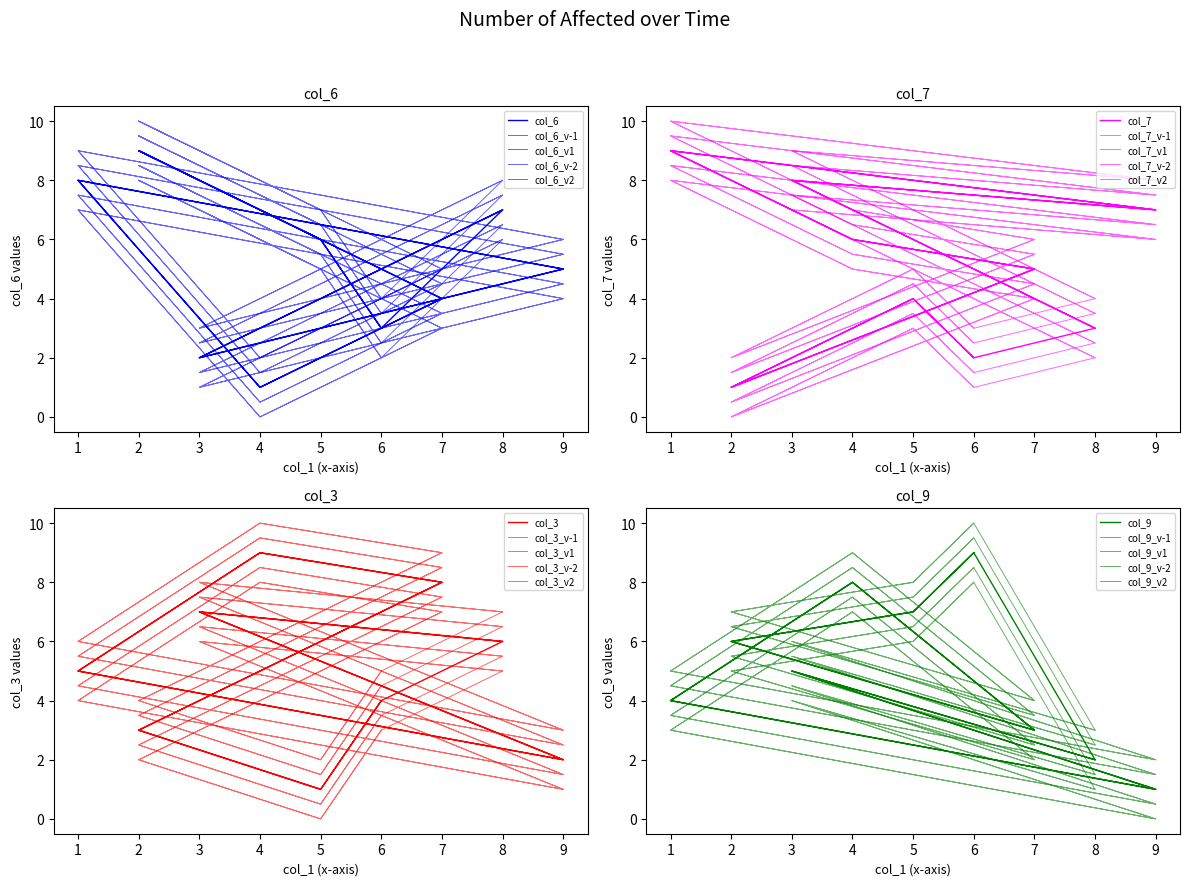

Between 6 and 2, which is larger?

2